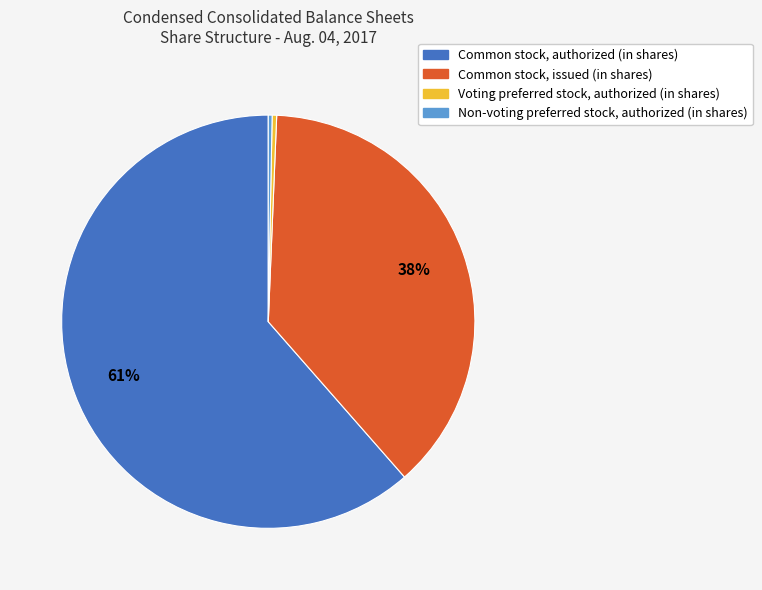

How many slices are in this pie chart?

4